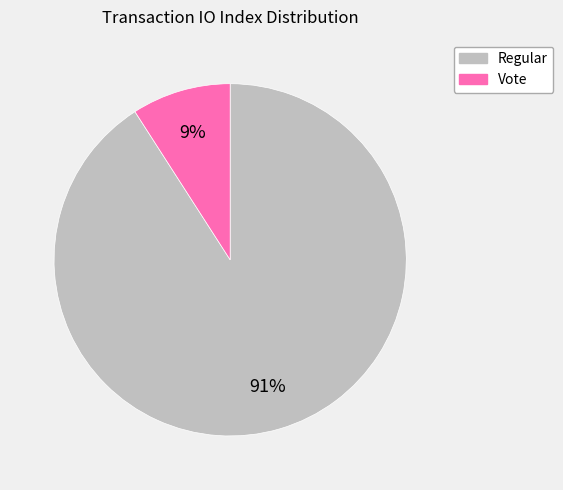

Which has a higher value, Vote or Regular?

Regular